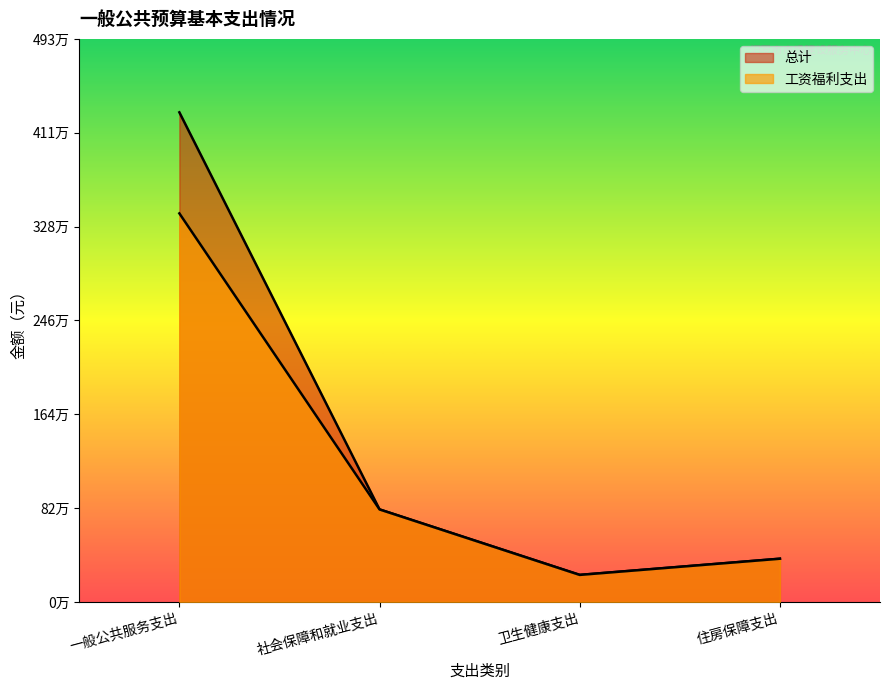

At which label is 总计 closest to 2262625?

社会保障和就业支出